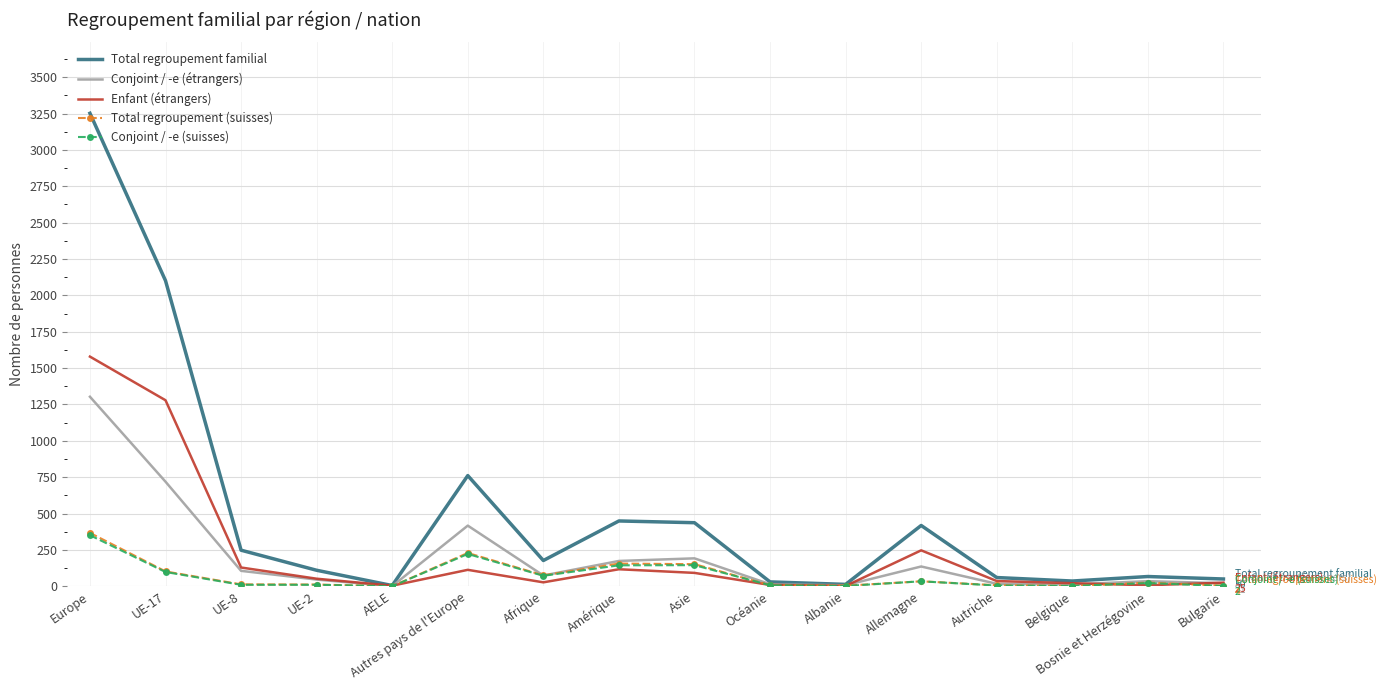

Is it true that Total regroupement familial equals 418 at Allemagne?

True